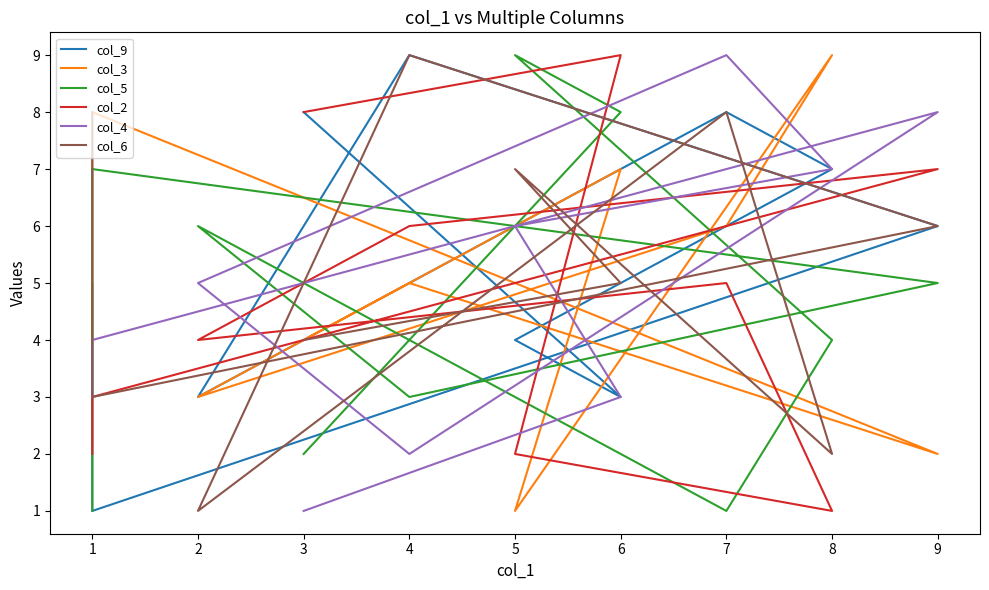

What are all the series names shown in the legend?

col_9, col_3, col_5, col_2, col_4, col_6